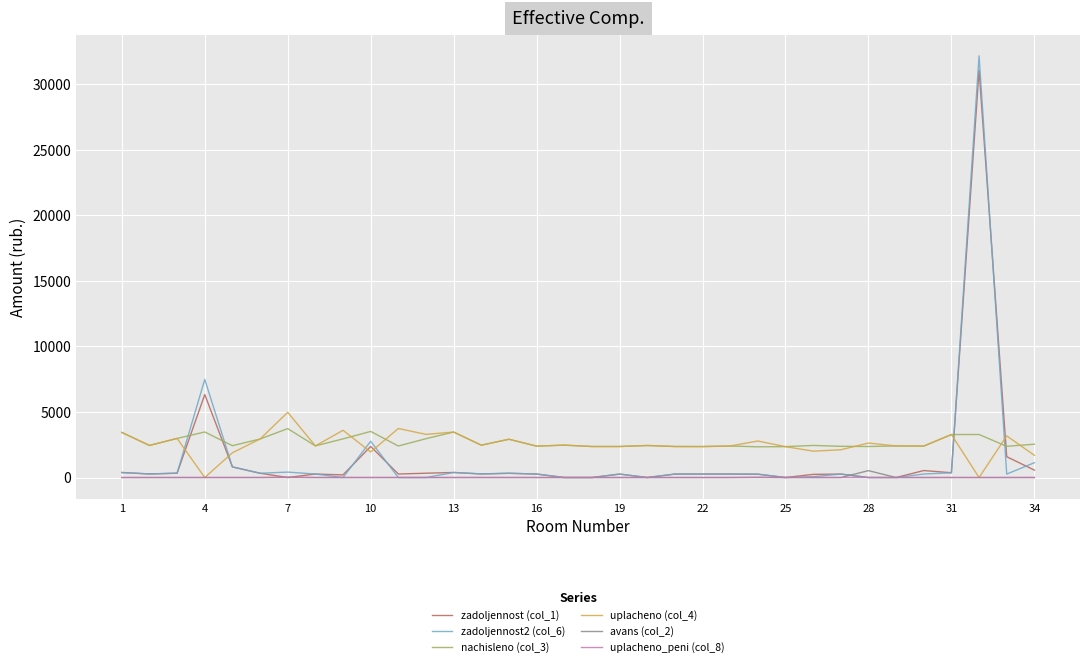

What is the maximum value shown in the chart?

32159.0